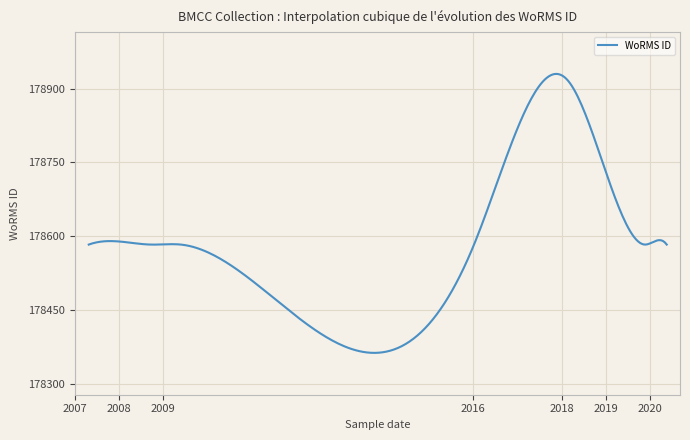

What is the sum of all values?

53572882.9